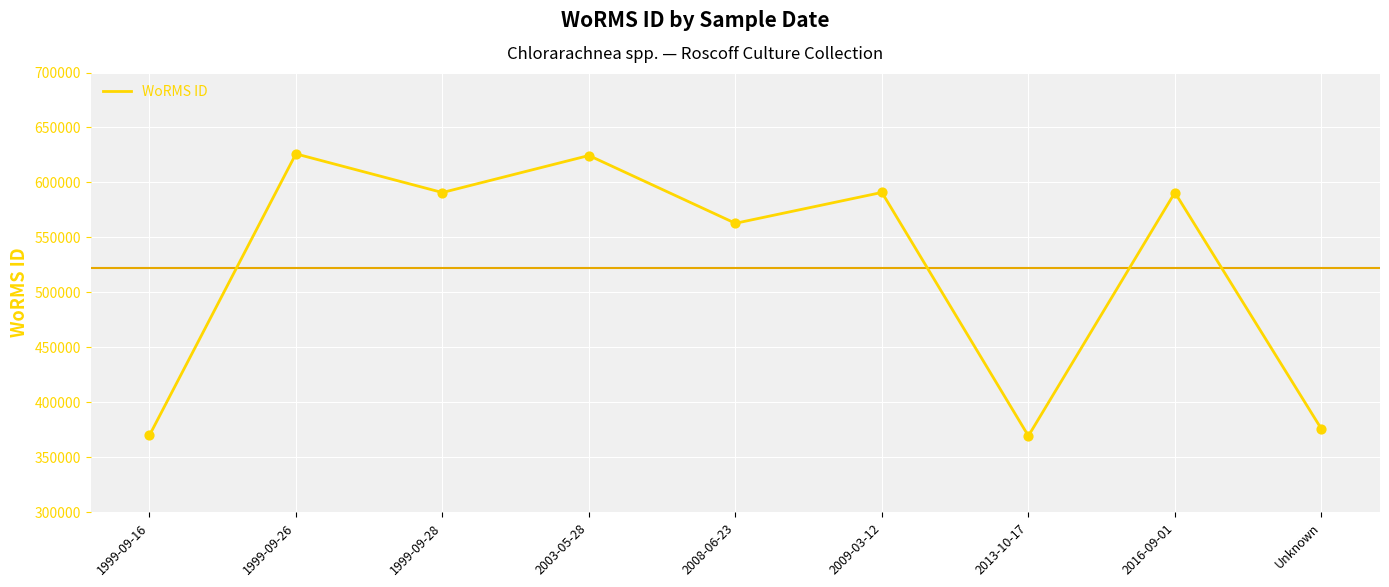

What is the ratio of the value at 1999-09-28 to the value at 1999-09-16?

1.6